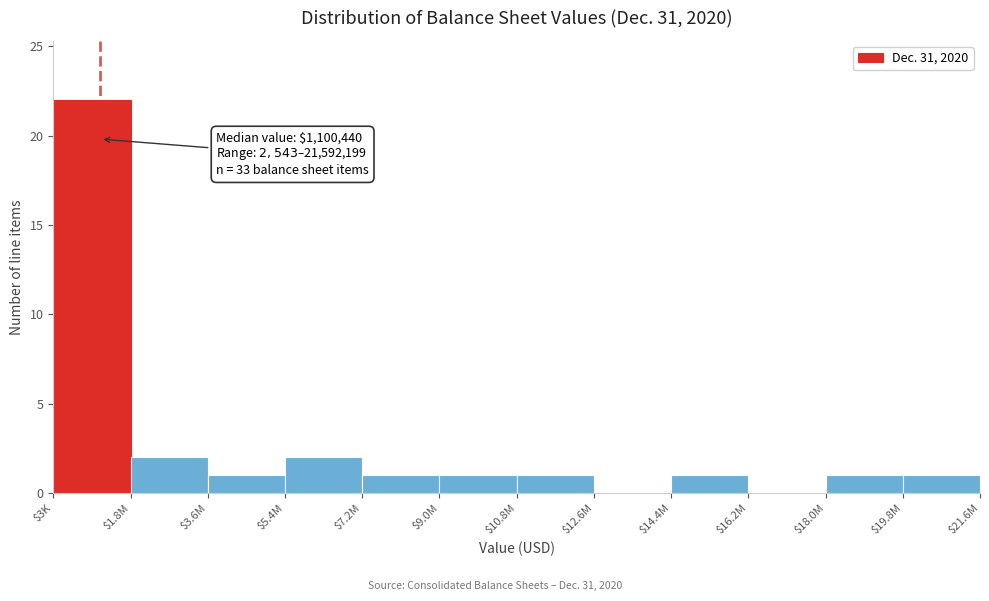

What is the maximum value shown in the chart?

22